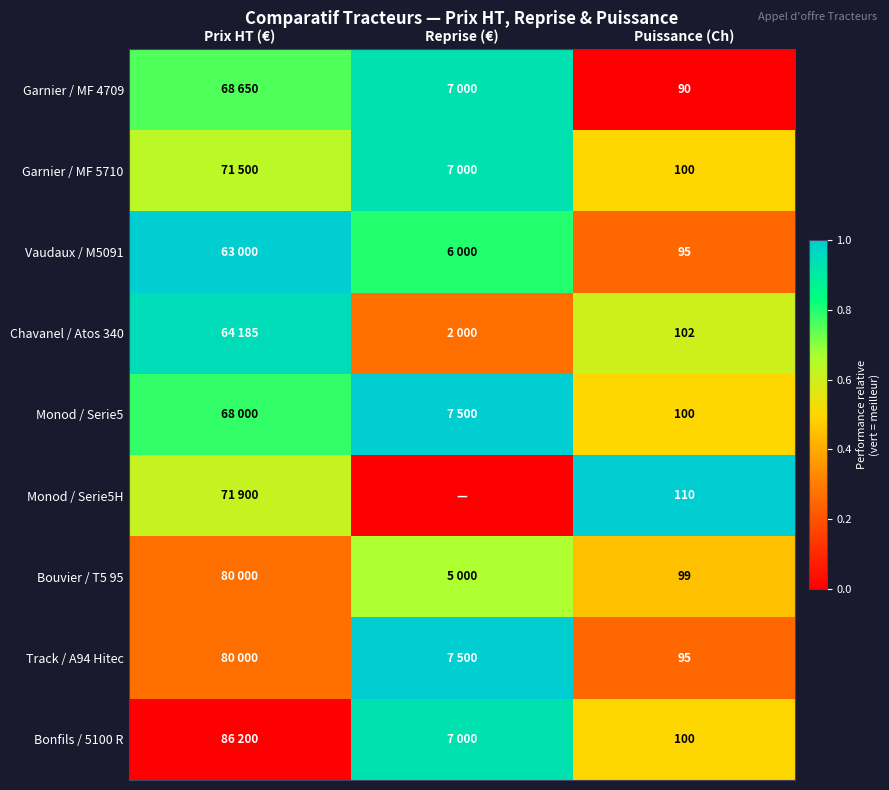

What is the difference between the highest and lowest values at Puissance (Ch)?

20.0